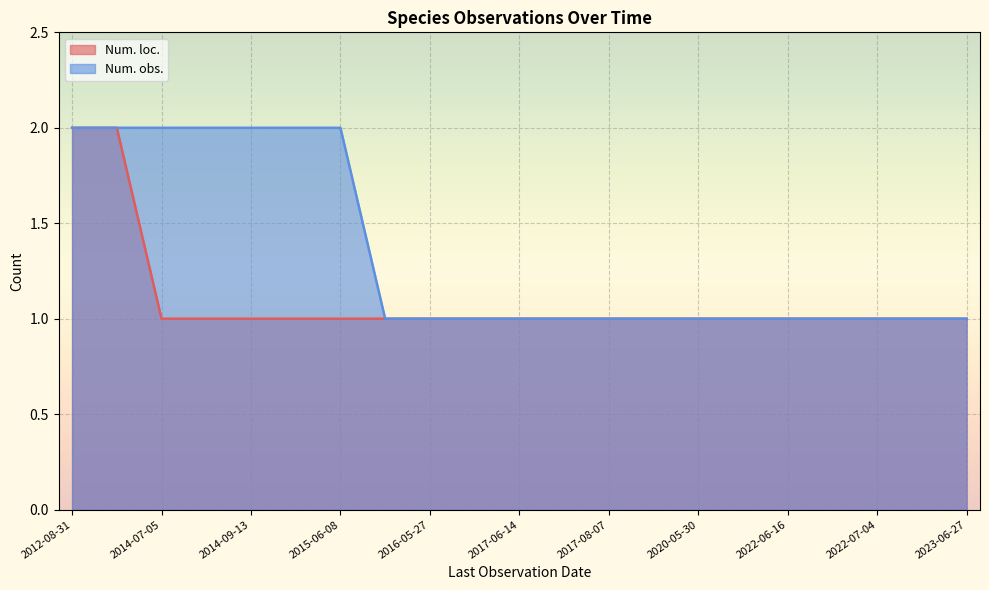

True or false: Num. obs. has more than 2 points higher than both neighbors.

False